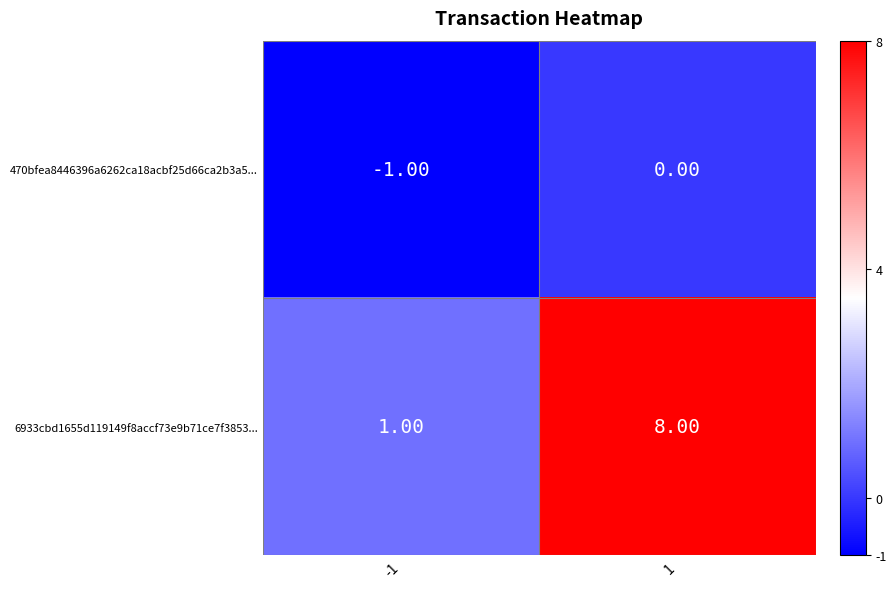

At -1, list the series in order from largest to smallest.

6933cbd1655d119149f8accf73e9b71ce7f3853..., 470bfea8446396a6262ca18acbf25d66ca2b3a5...